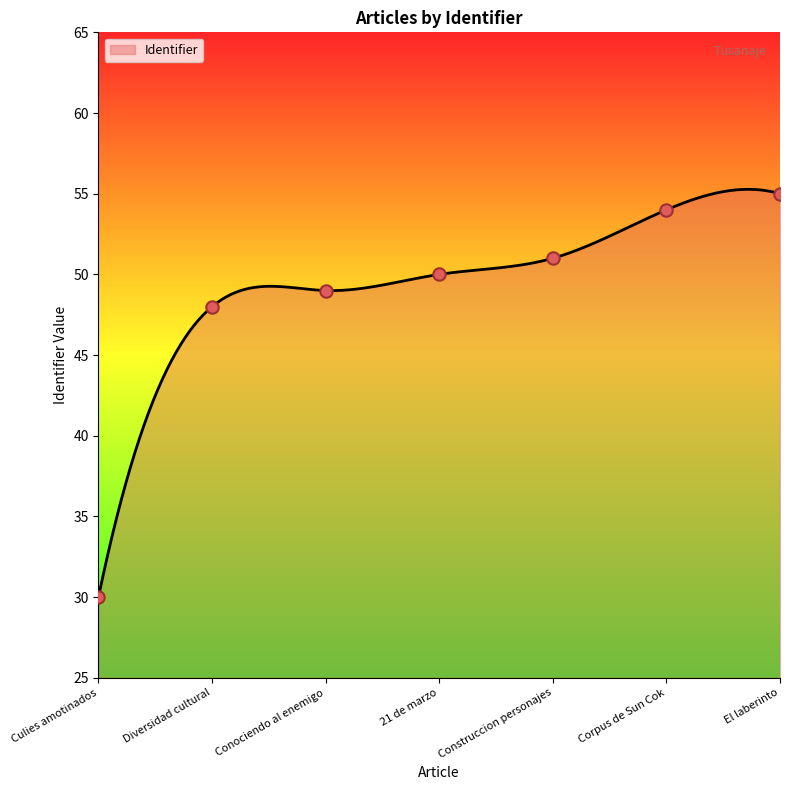

What is the change in value from Conociendo al enemigo to El laberinto?

+6